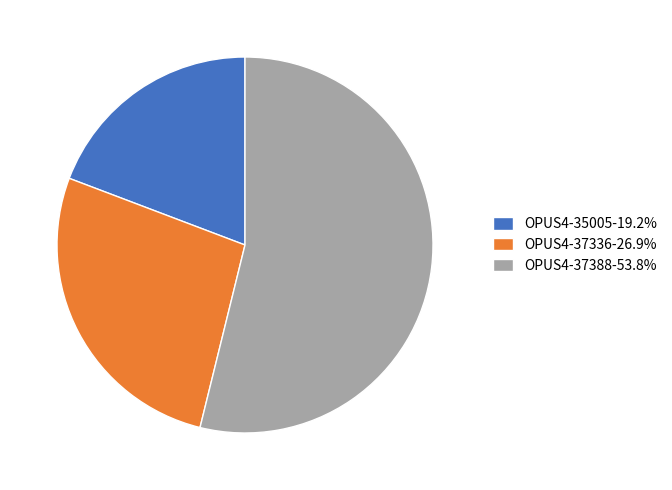

True or false: OPUS4-35005 accounts for 12% of the total.

False